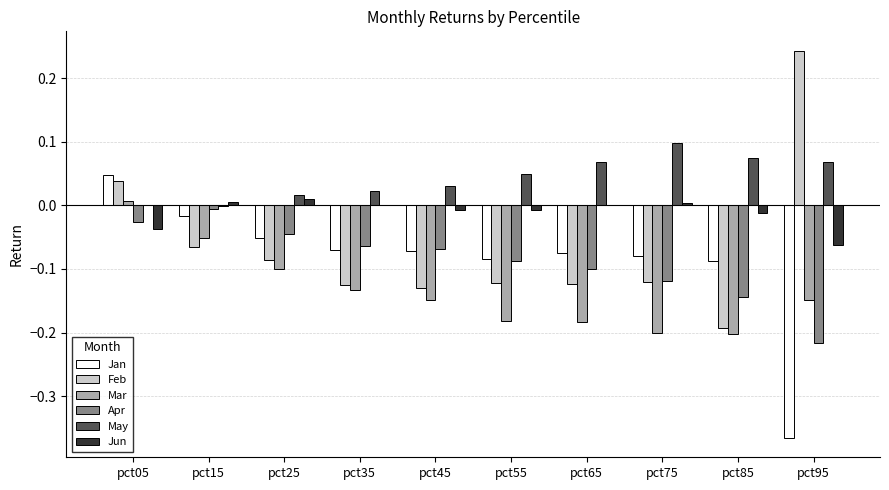

Which category has the highest value in the Mar series?

pct05